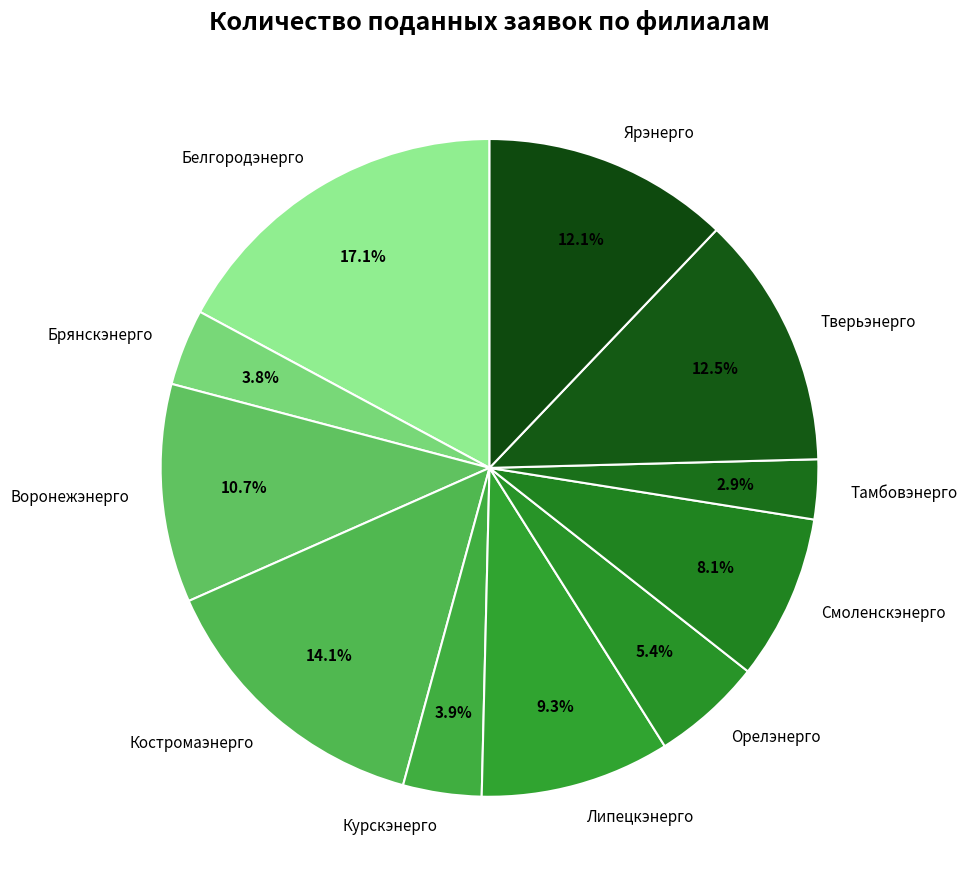

Which has a higher value, Курскэнерго or Белгородэнерго?

Белгородэнерго